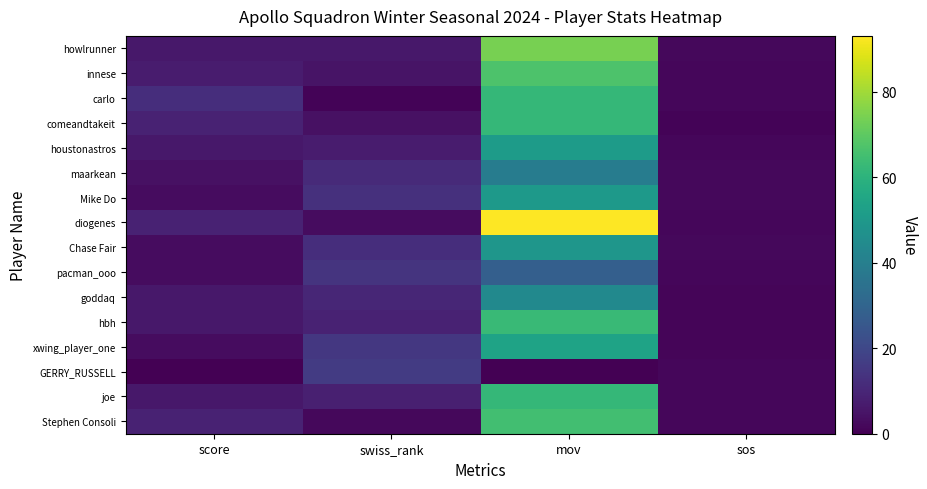

How many distinct data groups are displayed?

16